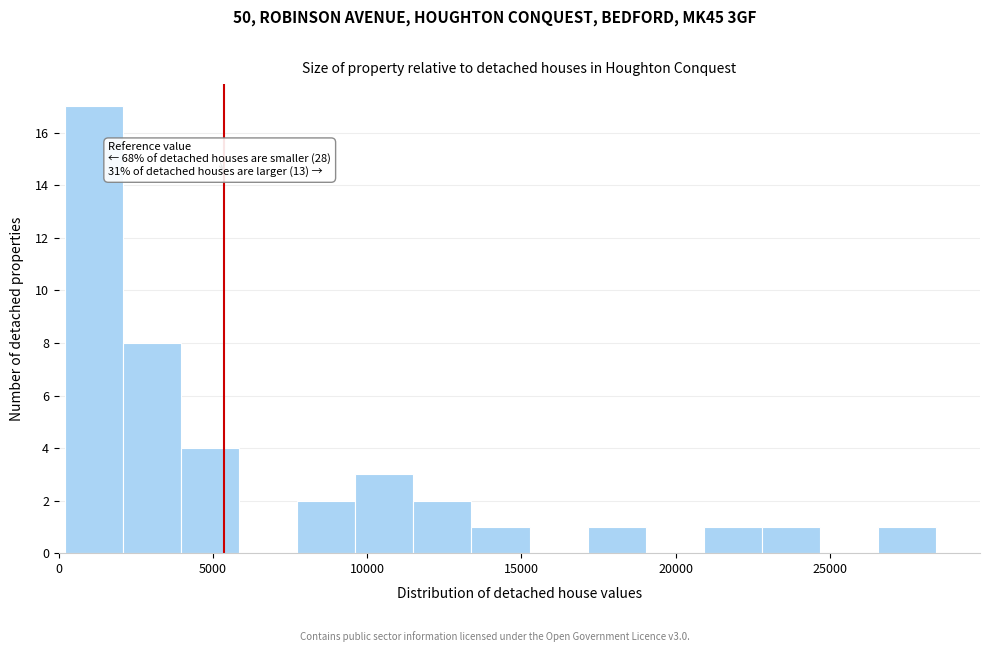

Around what value on the x-axis is the tallest bar? Give the approximate position of its centre, as read against the axis.

1000